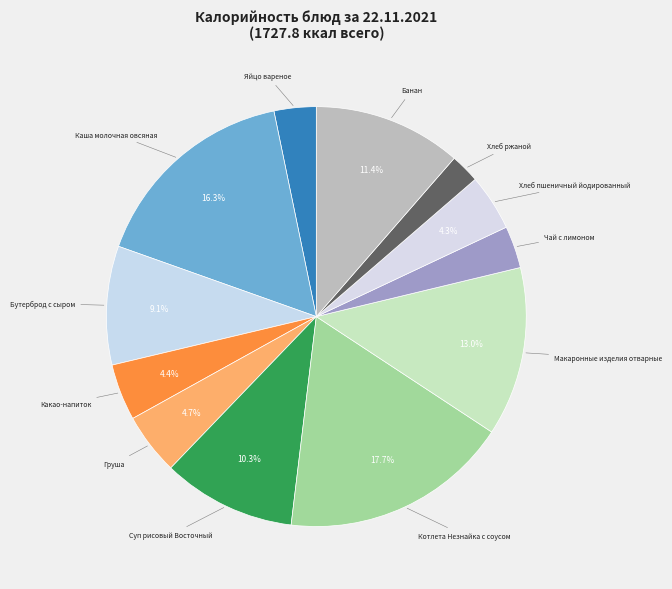

What percentage is the Каша молочная овсяная slice, to the nearest percent?

16%